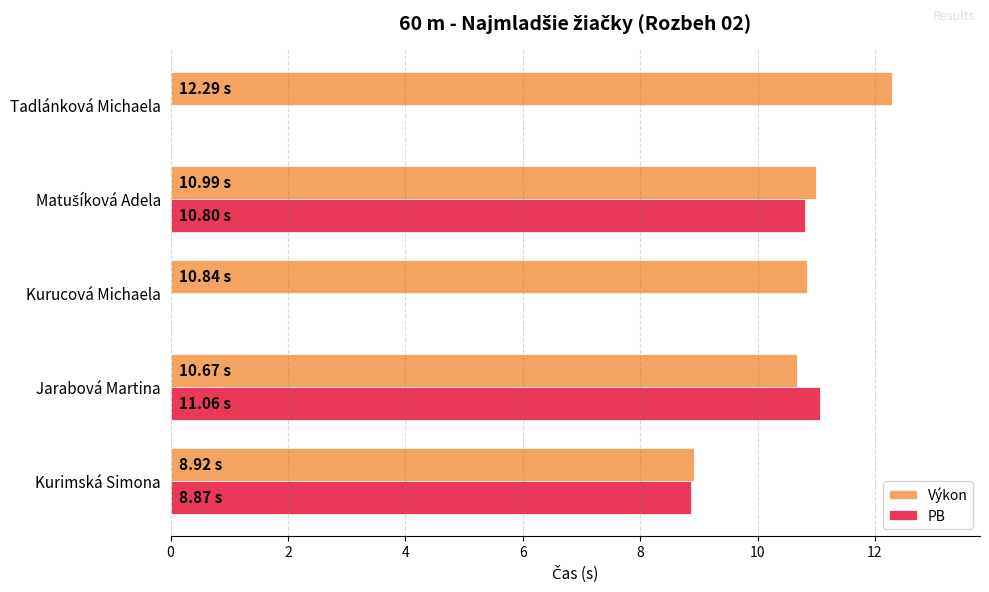

What is the difference between the maximum and minimum values in the Výkon series?

3.4